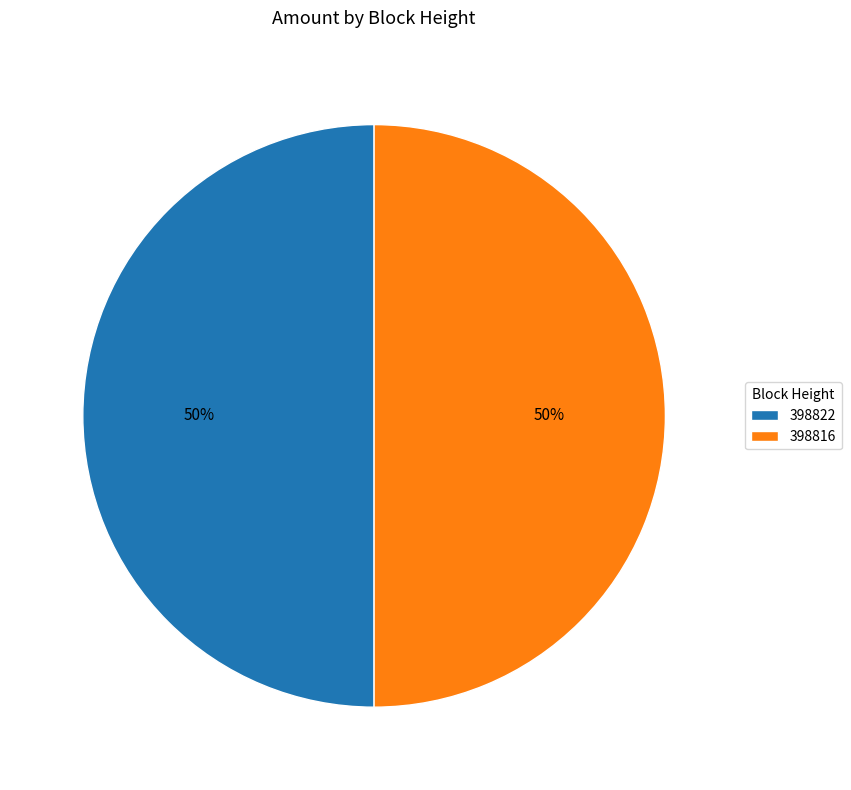

To the nearest percent, what is the average slice percentage?

50%